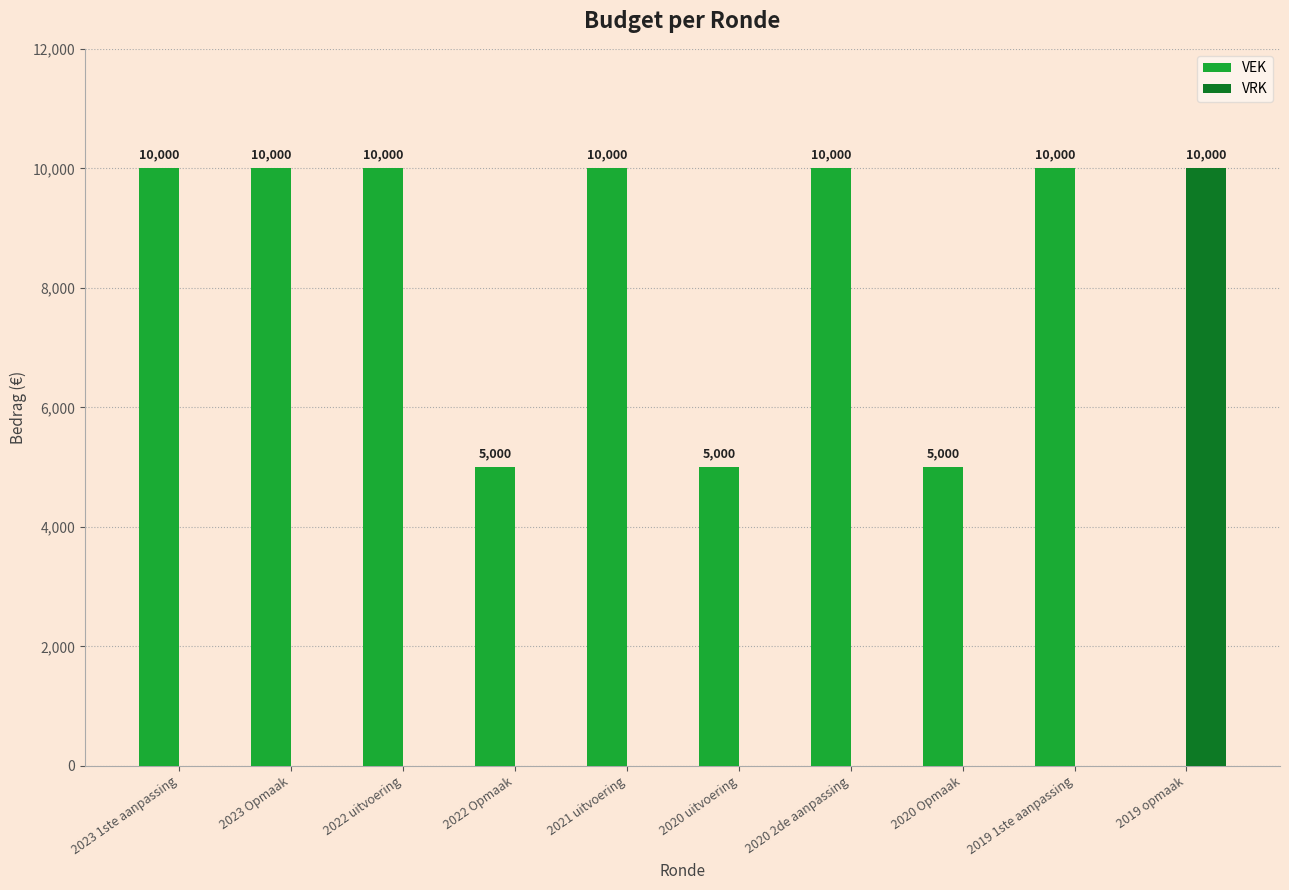

What is the approximate value of VEK at 2020 Opmaak, to the nearest 50?

5000